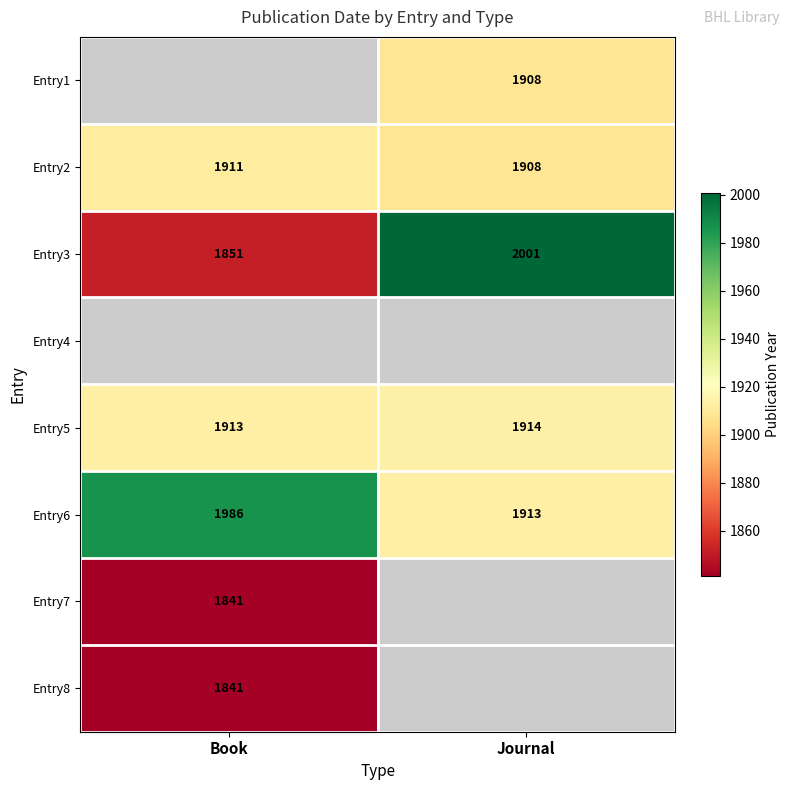

Rank the categories by Entry2 value from lowest to highest.

Journal, Book